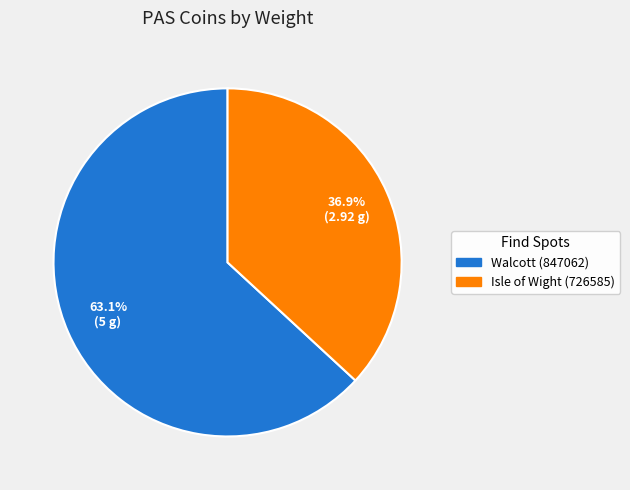

Which has a higher value, Isle of Wight (726585) or Walcott (847062)?

Walcott (847062)